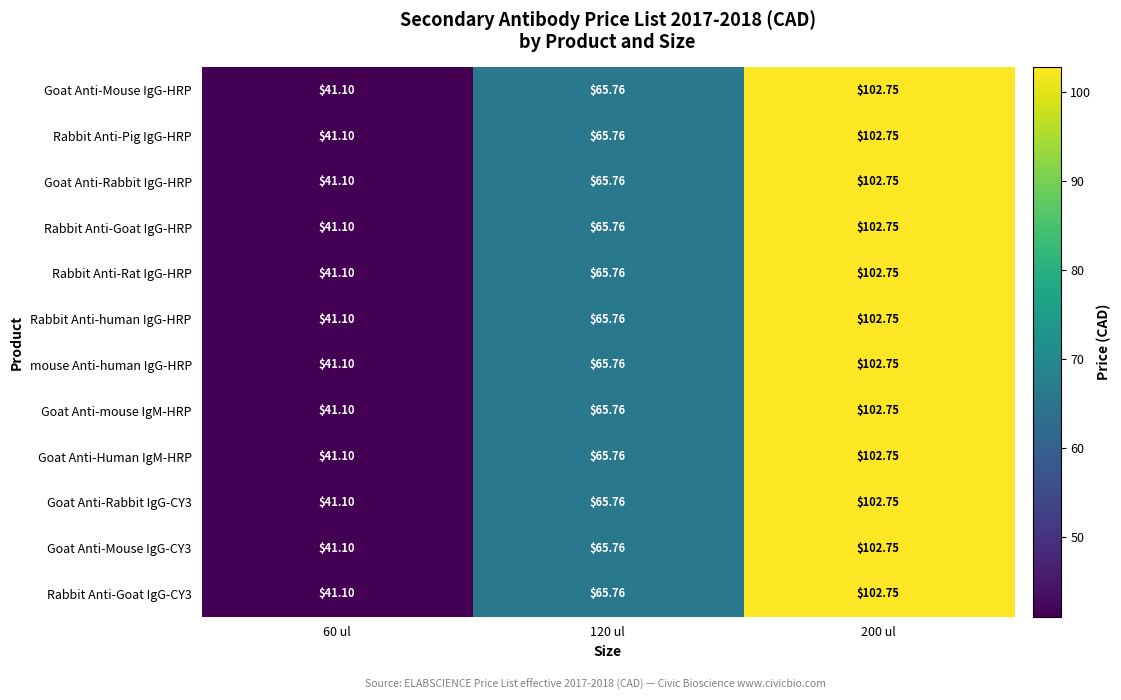

How many data points in Goat Anti-Human IgM-HRP are above 65?

2